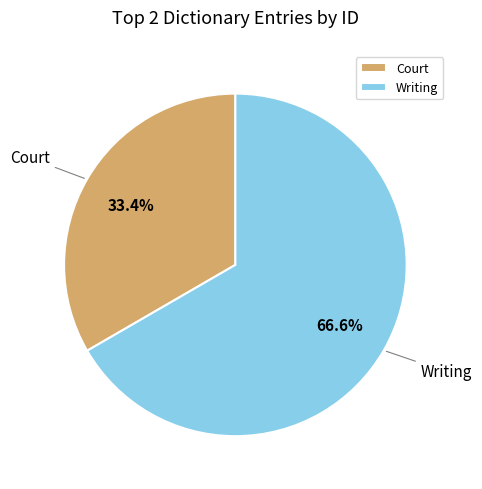

What is the total percentage of Court and Writing?

100.0%